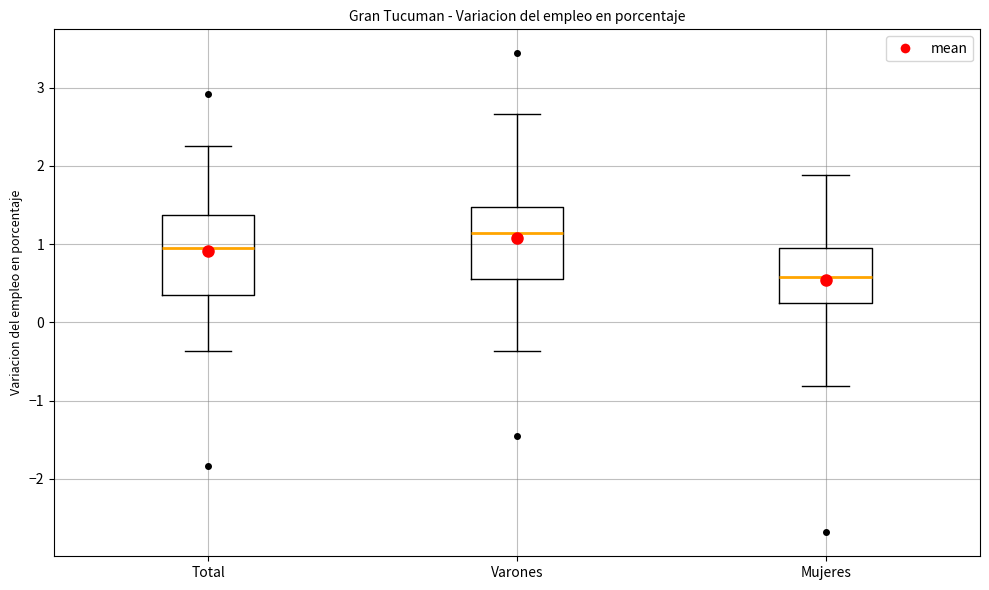

Reading left to right, transcribe this box plot: for each box, give where its median line is, the range the box spans, and where its two whiskers end, as read against the y-axis. The values are not printed on the chart, so give them approximately, as read against the axis.

Total: median 0.9, box 0.4 to 1.4, whiskers -0.4 to 2.3
Varones: median 1.1, box 0.5 to 1.5, whiskers -0.4 to 2.7
Mujeres: median 0.6, box 0.2 to 0.9, whiskers -0.8 to 1.9